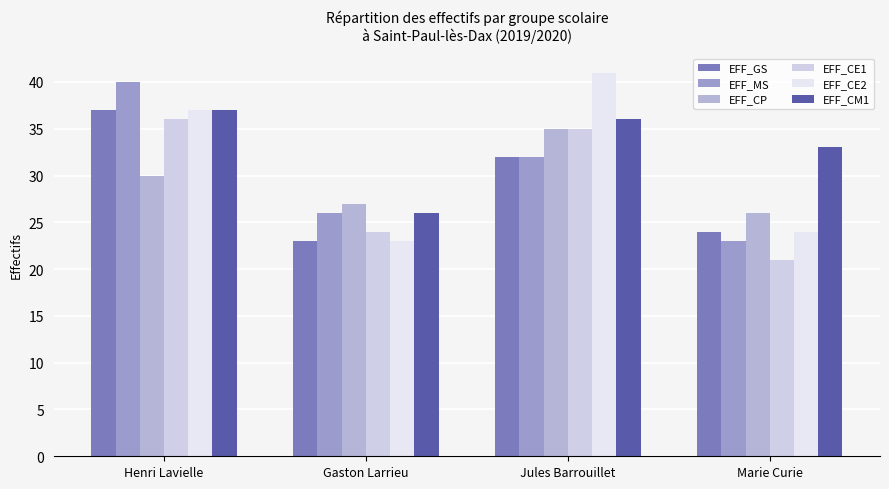

Reading right to left, list all the values displayed in this chart.

EFF_GS: 24	32	23	37
EFF_MS: 23	32	26	40
EFF_CP: 26	35	27	30
EFF_CE1: 21	35	24	36
EFF_CE2: 24	41	23	37
EFF_CM1: 33	36	26	37